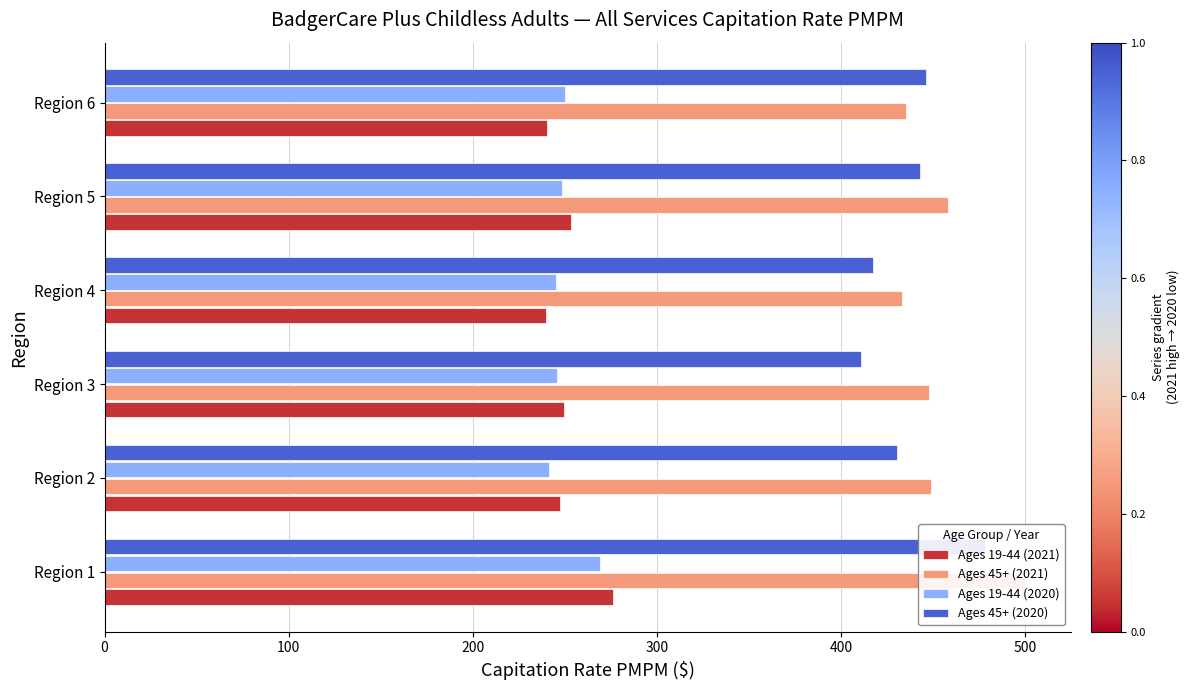

Which series has the largest total across all categories?

Ages 45+ (2021)